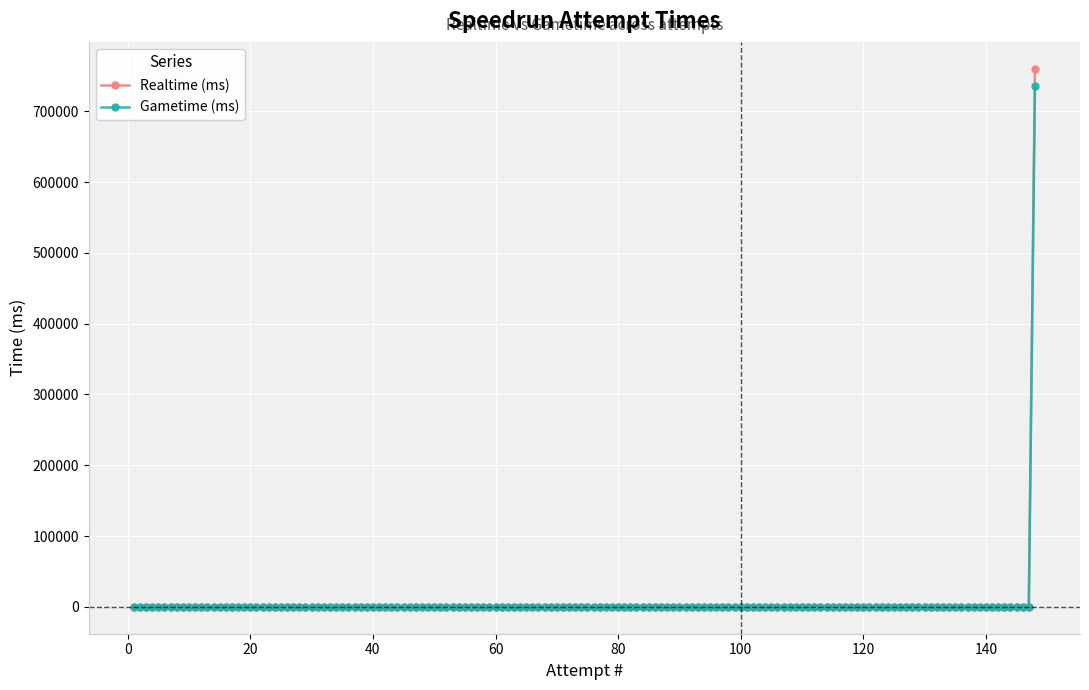

What is the sum of all Gametime (ms) values?

735422